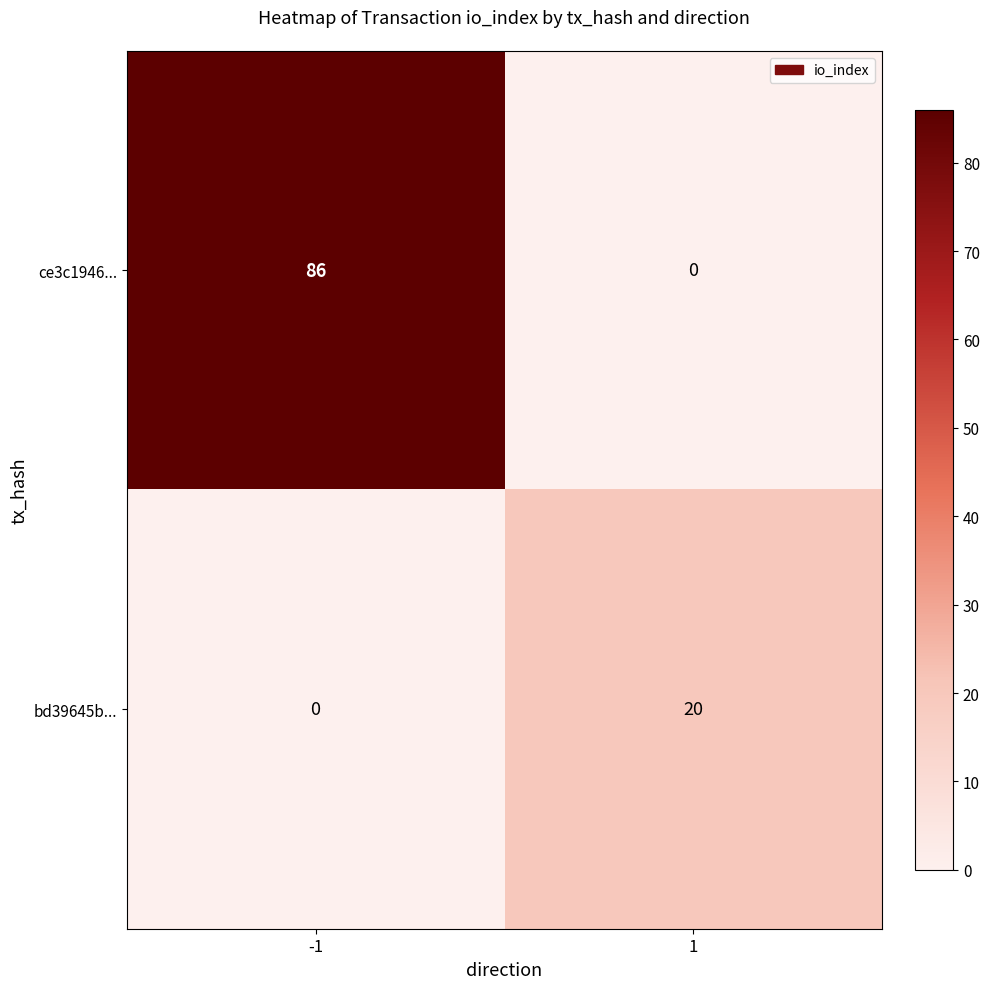

Which series has the largest total across all categories?

ce3c1946...